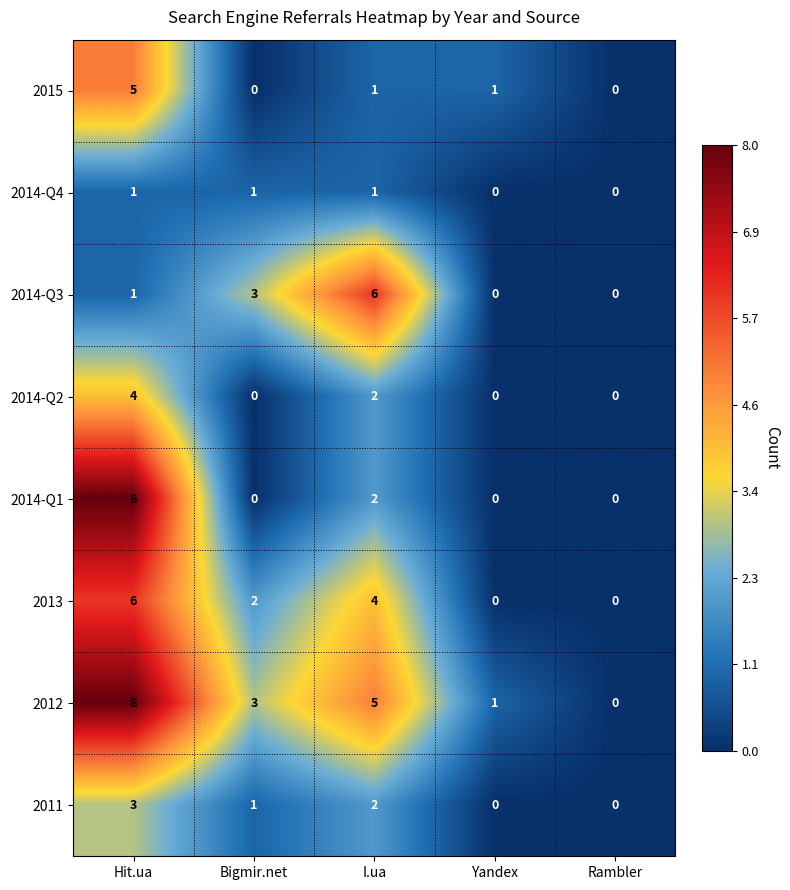

Is the value of 2014-Q4 at Rambler greater than the value of 2013 at Bigmir.net?

No